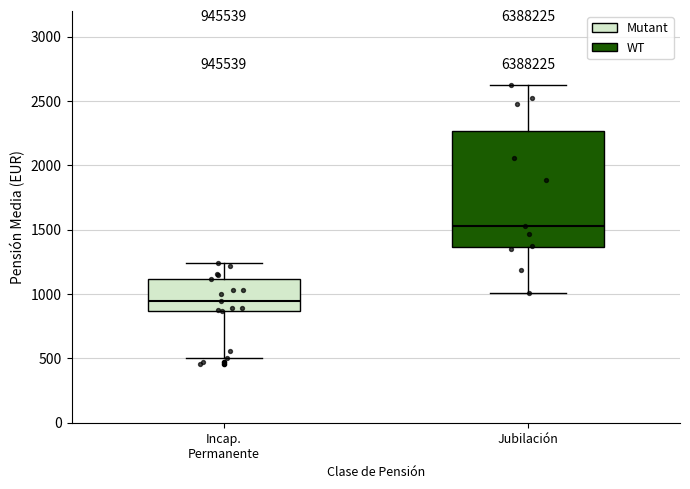

Reading left to right, read every box against the y-axis: the position of its median line, the range the box covers, and the ends of its whiskers. The values are not printed on the chart, so give them approximately, as read against the axis.

Incap. Permanente: median 950, box 850 to 1100, whiskers 500 to 1250
Jubilación: median 1550, box 1350 to 2250, whiskers 1000 to 2600